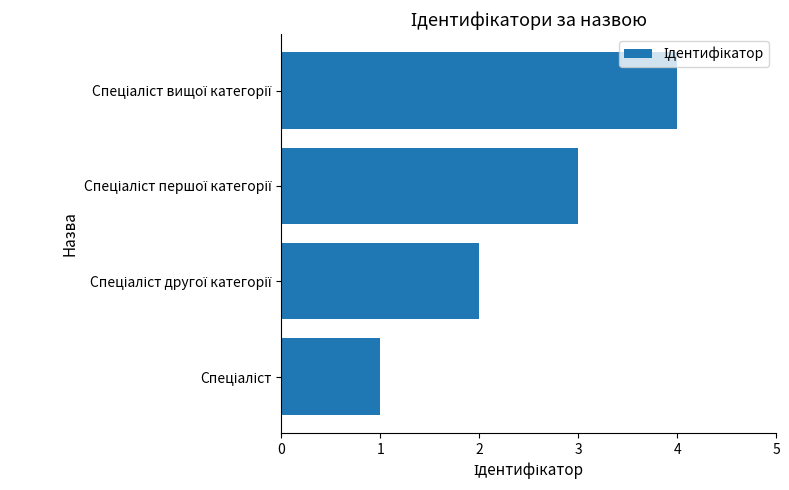

What is the sum of all values?

10